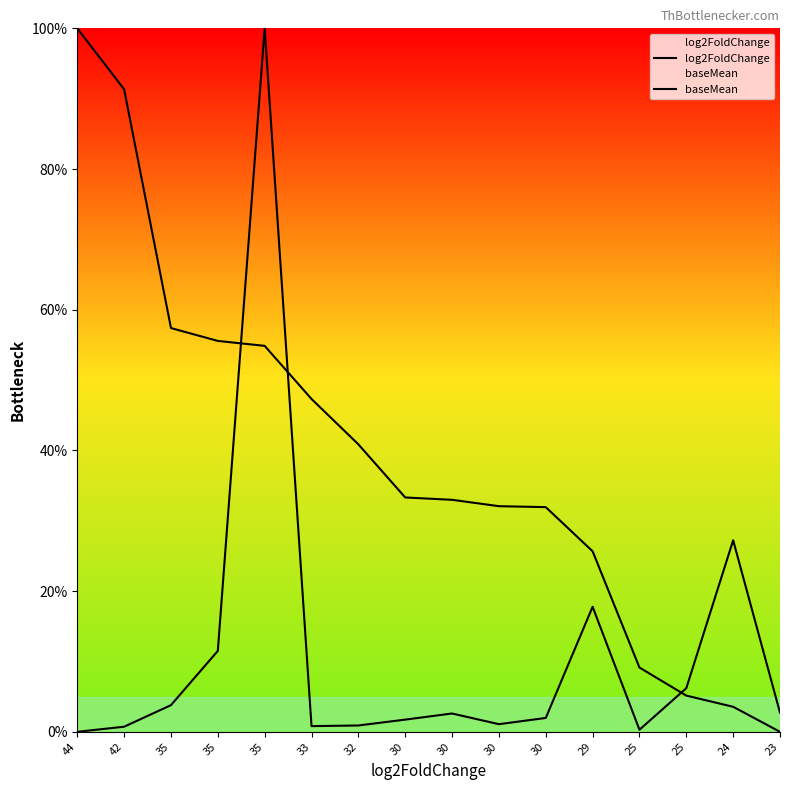

Read the baseMean value at 23.

2.7